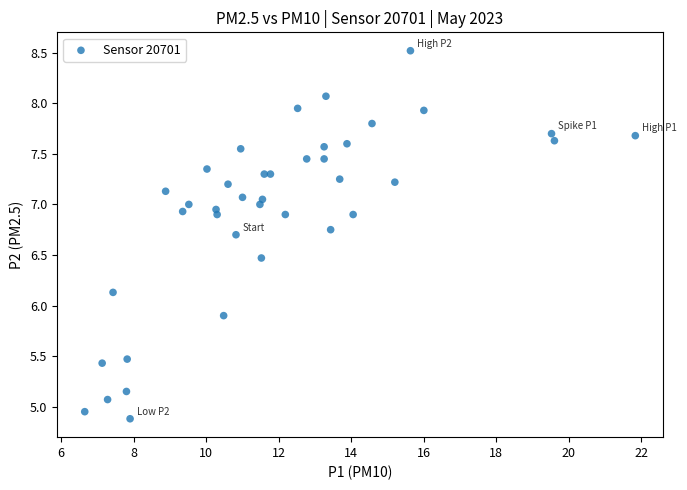

What is the range of X values (max minus min)?

15.2